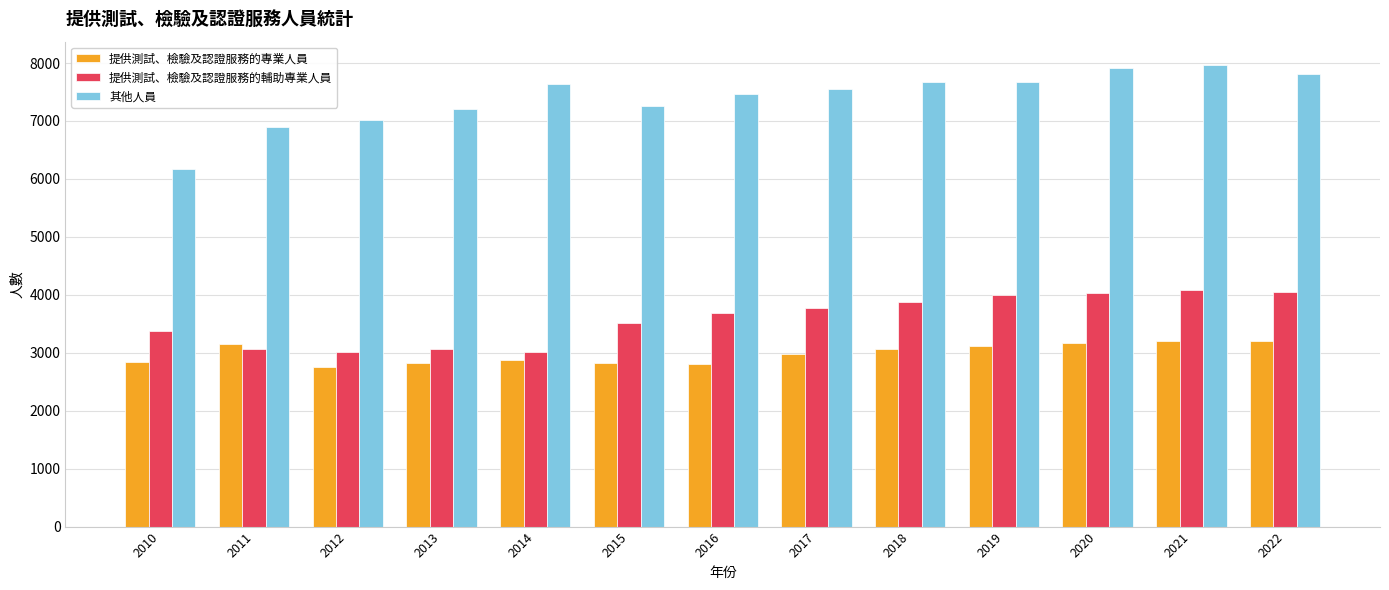

What is the sum of all 提供測試、檢驗及認證服務的專業人員 values?

38810